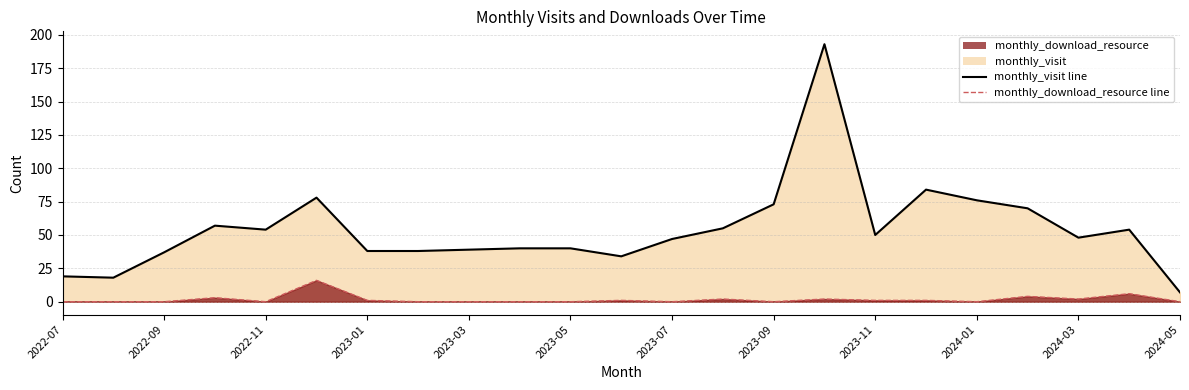

What is the difference between the highest and lowest values at 2023-09?

73